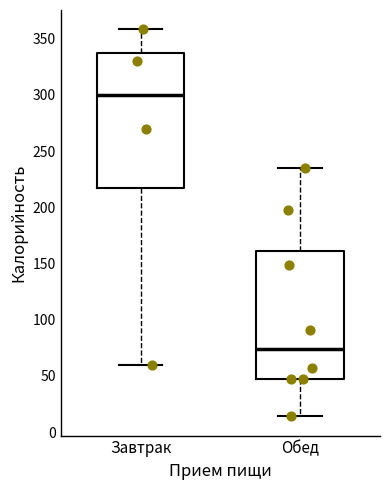

Which box has the highest median line?

Завтрак